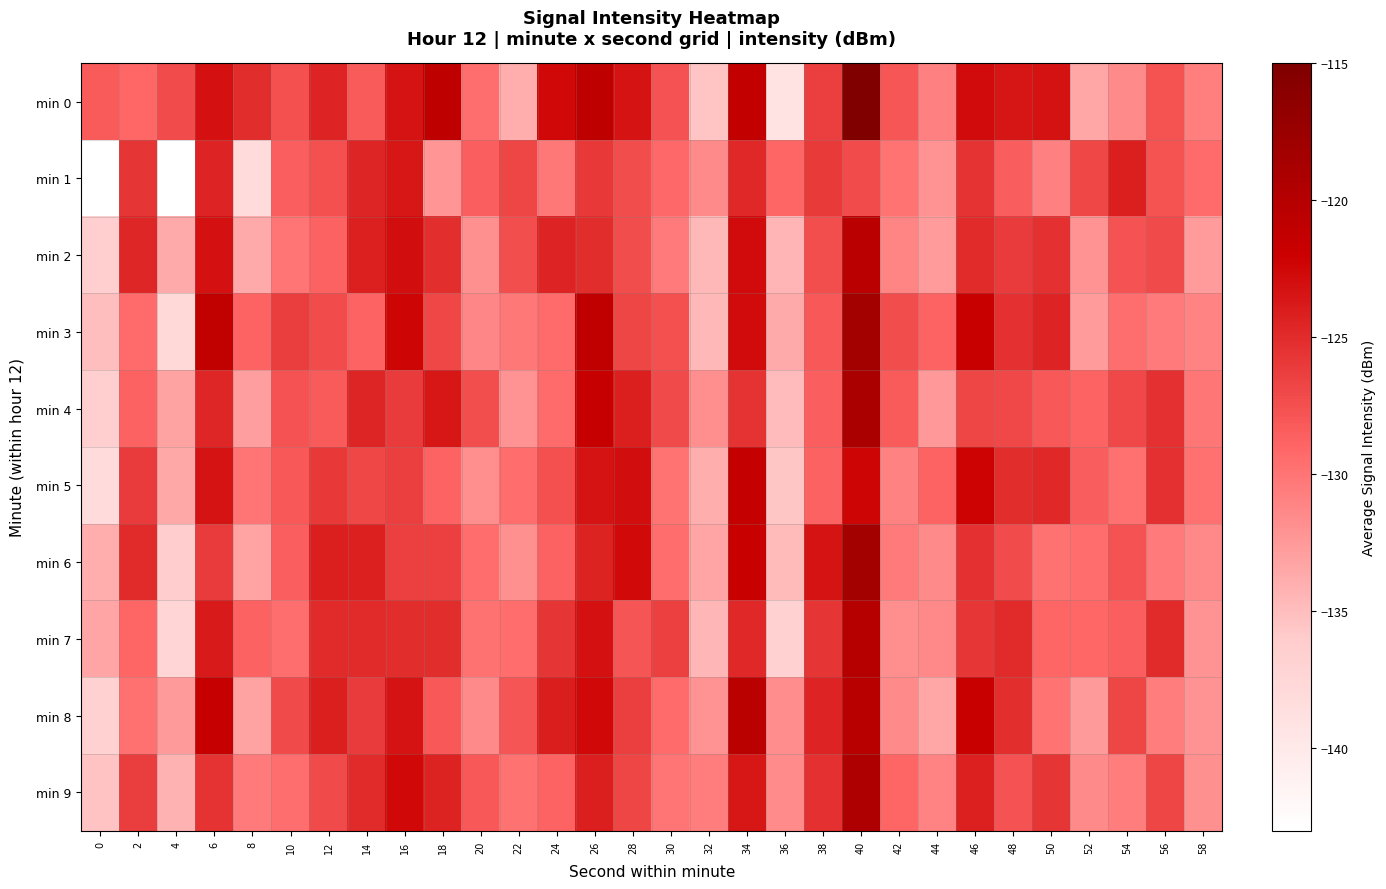

Count the number of data series in this chart.

10